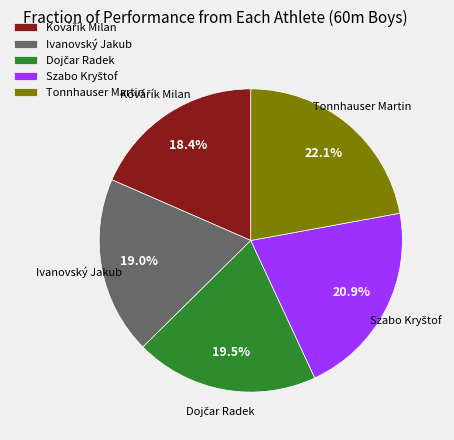

Is it true that Tonnhauser Martin is 14% of the pie?

False